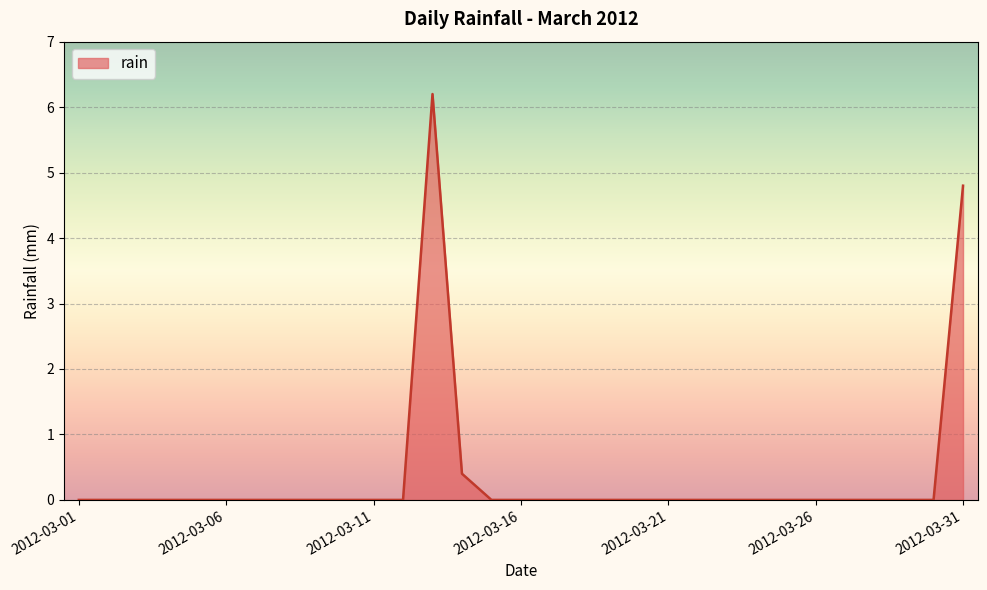

What is the greatest value displayed?

6.2